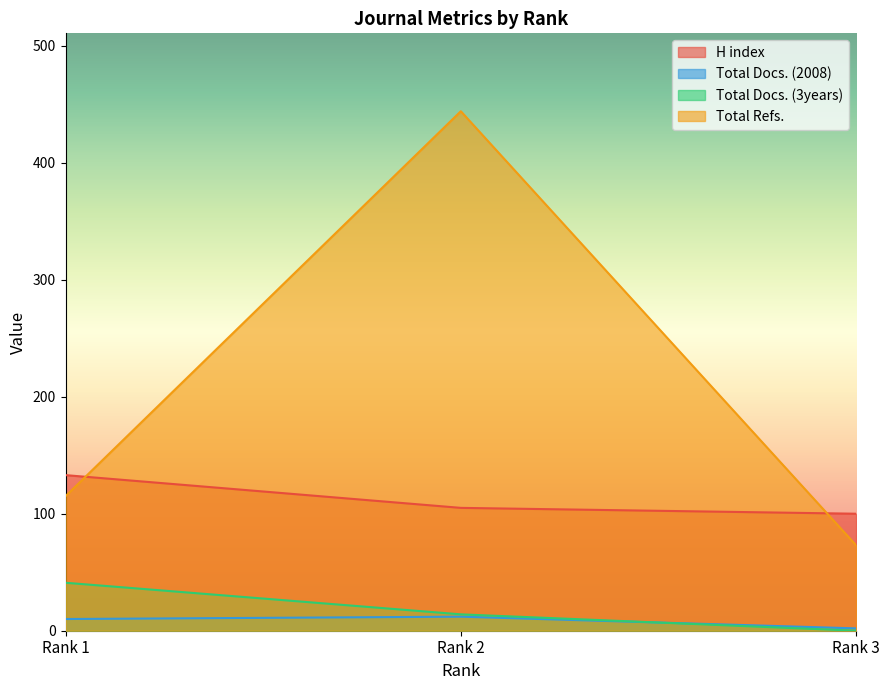

What is the value of the Total Refs. point at the 3rd from the left?

73